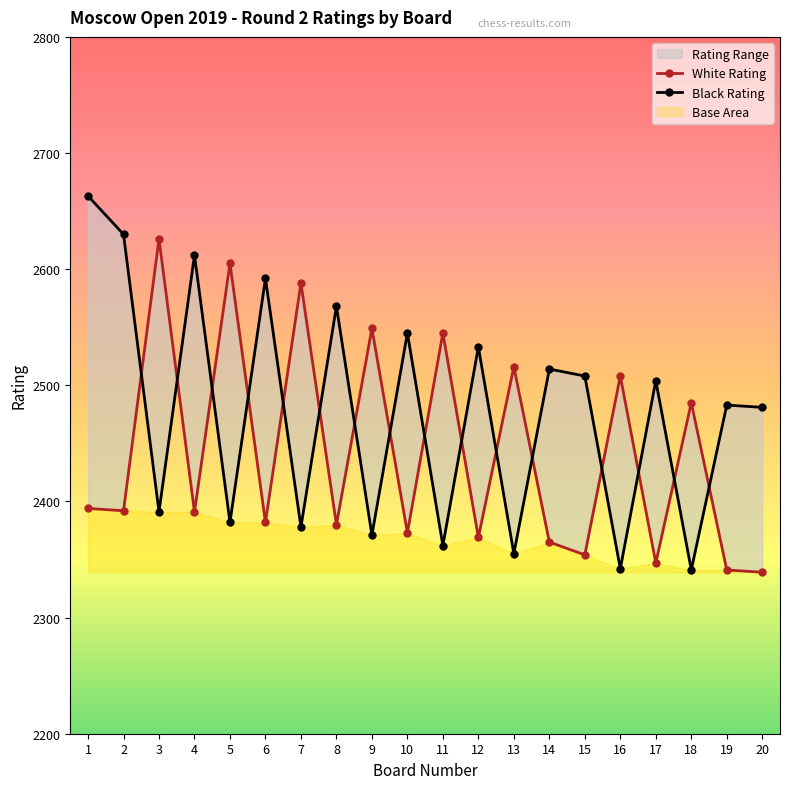

List the labels in order of Black Rating value, largest first.

1, 2, 4, 6, 8, 10, 12, 14, 15, 17, 19, 20, 3, 5, 7, 9, 11, 13, 16, 18